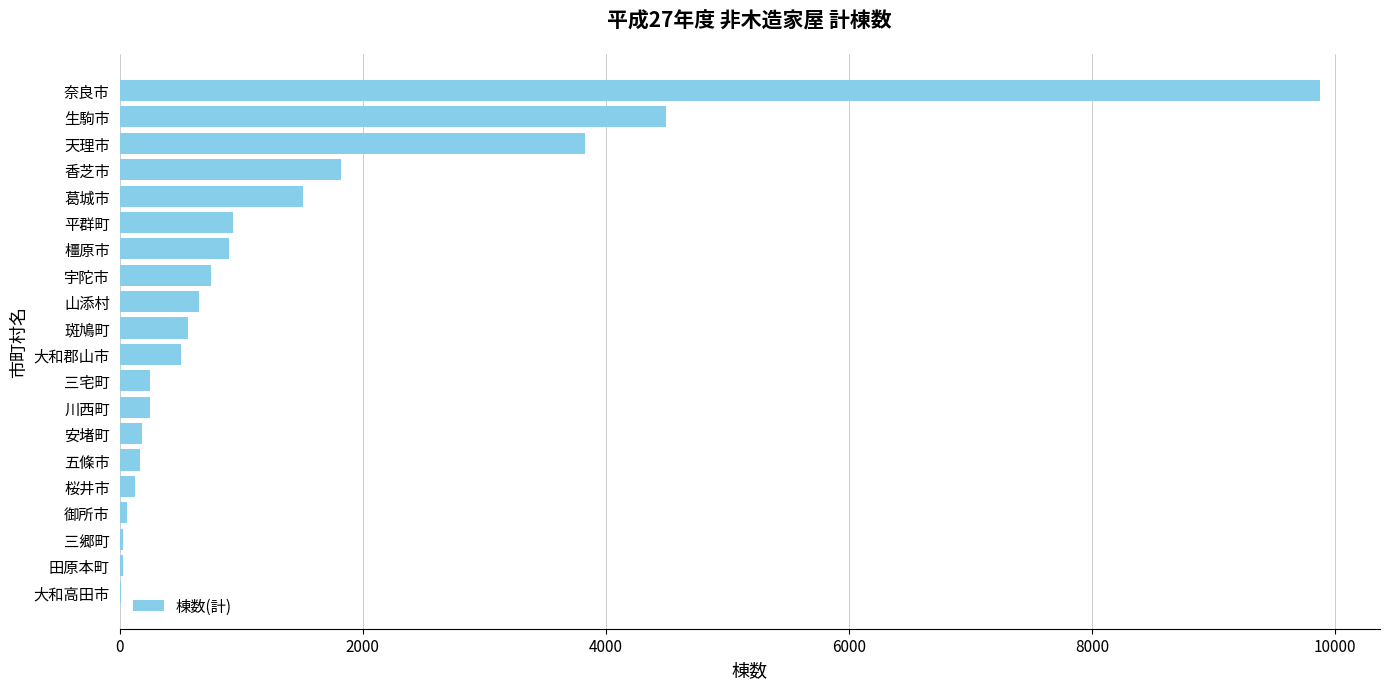

Between 奈良市 and 大和高田市, which is larger?

奈良市